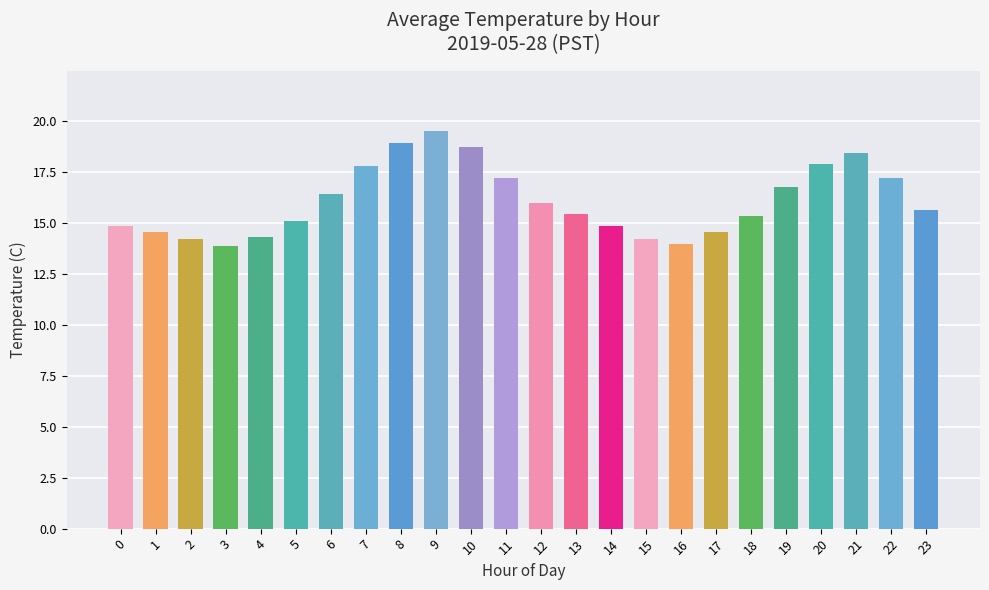

Approximately how many times larger is the value at 23 compared to 18?

1.0